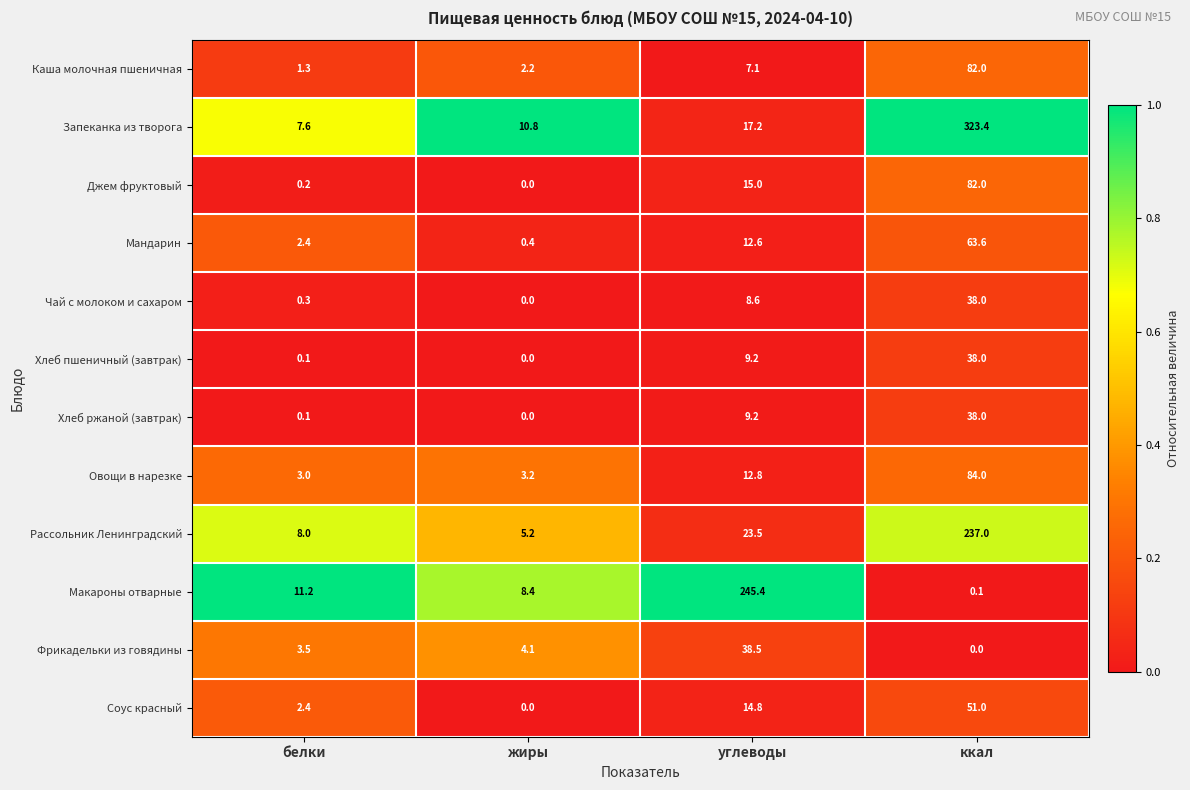

What is the average value of the Макароны отварные series?

66.3